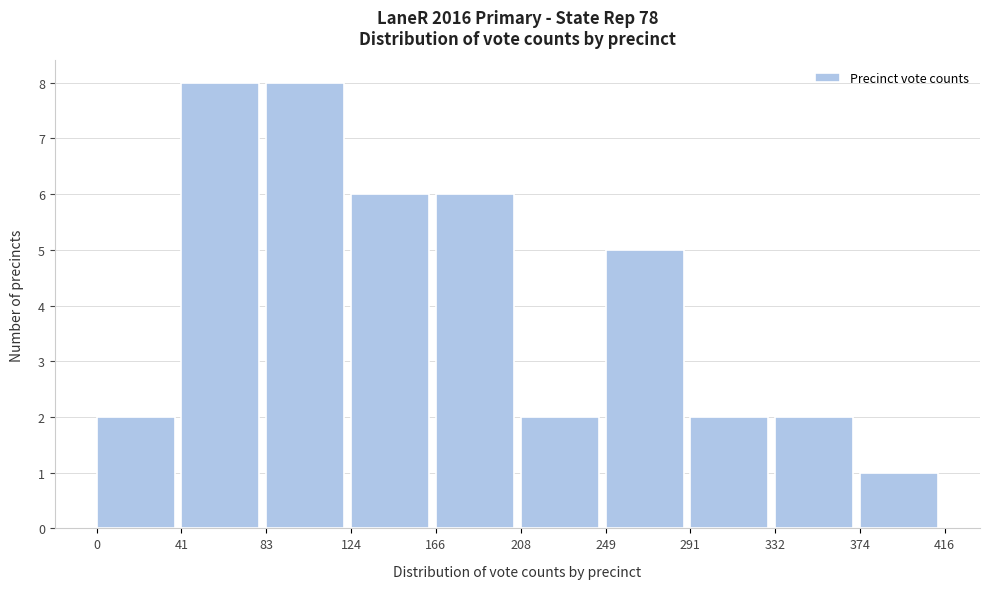

Reading left to right, list every bar in this chart as the range it spans on the x-axis followed by its height. The values are not printed on the chart, so give them approximately, as read against the axis.

0 to 41: 2
41 to 83: 8
83 to 124: 8
124 to 166: 6
166 to 208: 6
208 to 249: 2
249 to 291: 5
291 to 332: 2
332 to 374: 2
374 to 416: 1